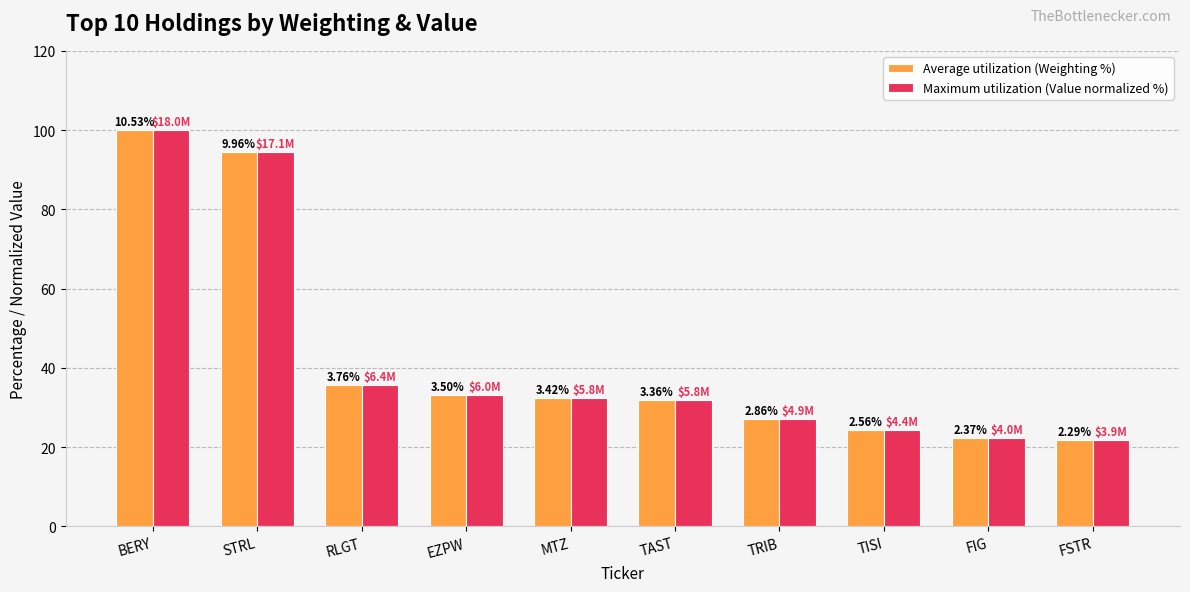

The value of Average utilization (Weighting %) at FIG is 22.5. True or false?

True